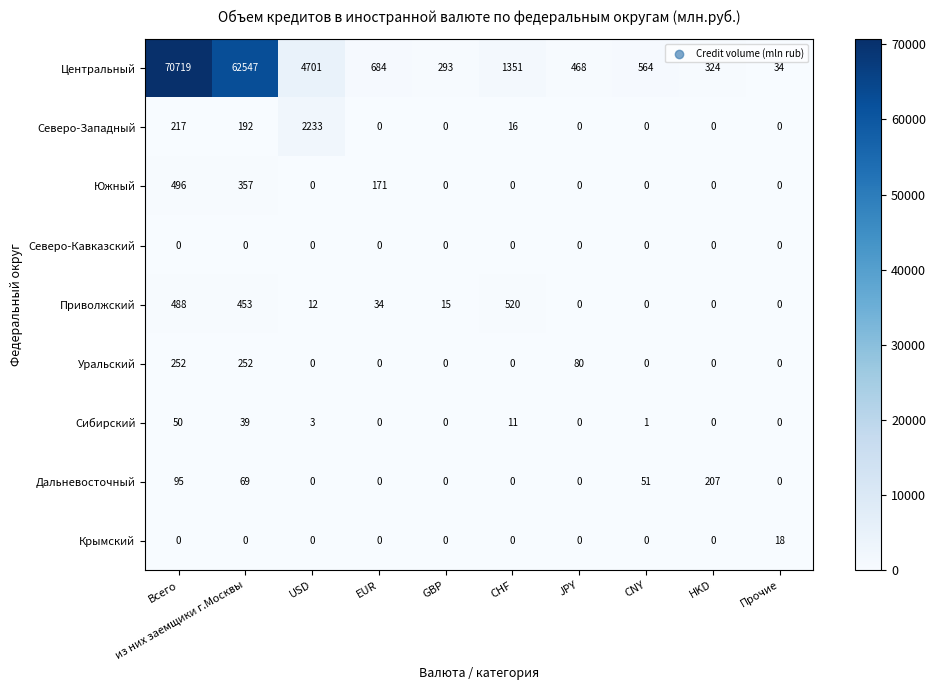

How many data points does each series have?

10